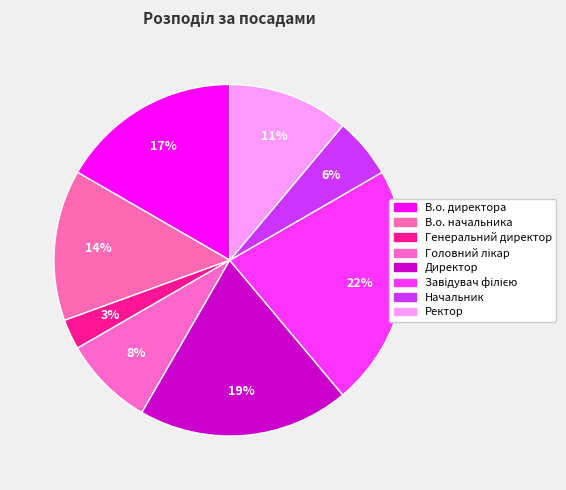

Is it true that Завідувач філією is 28% of the pie?

False